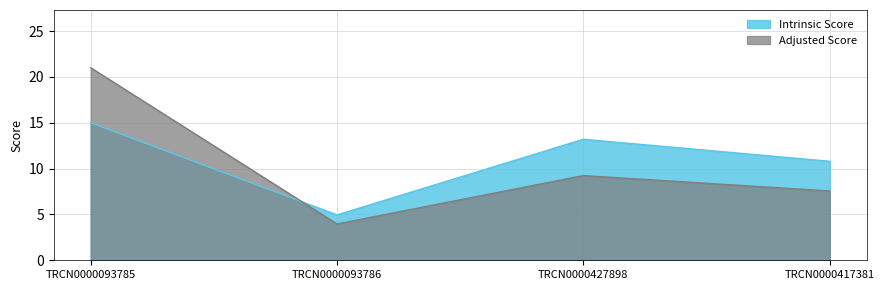

Where does the Intrinsic Score series first go above 13?

TRCN0000093785